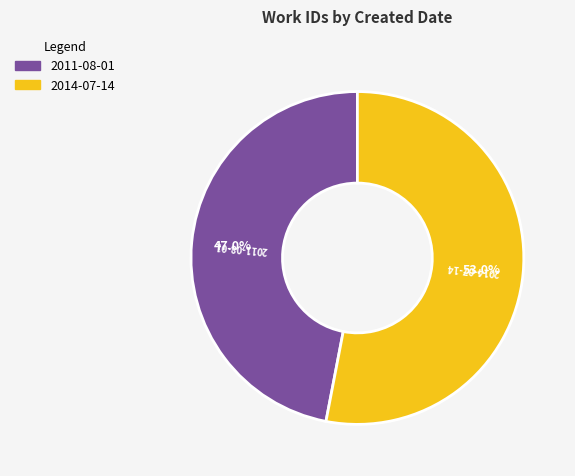

True or false: 2014-07-14 accounts for 38% of the total.

False